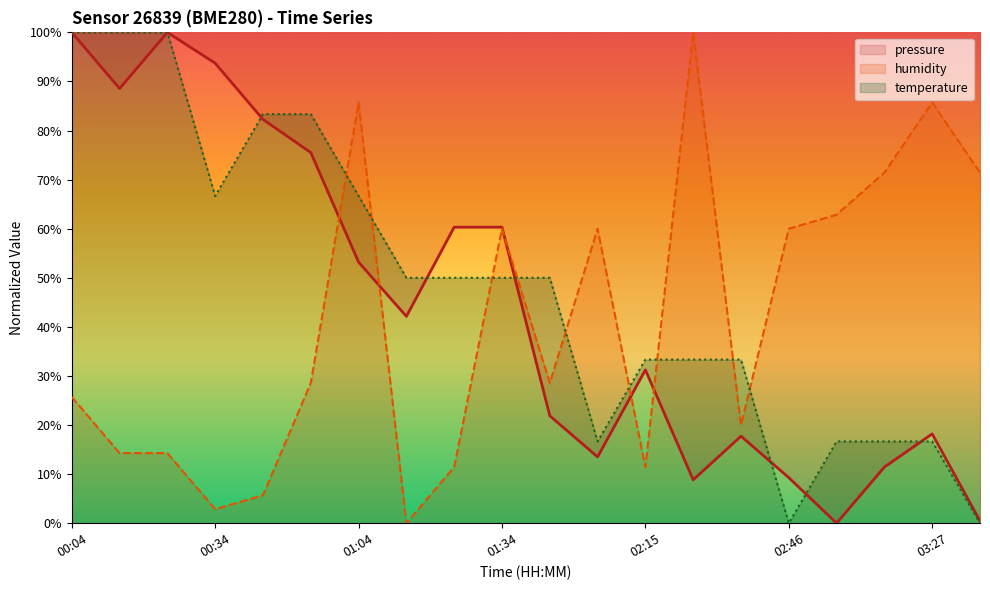

What is the average value of the humidity series?

41.0